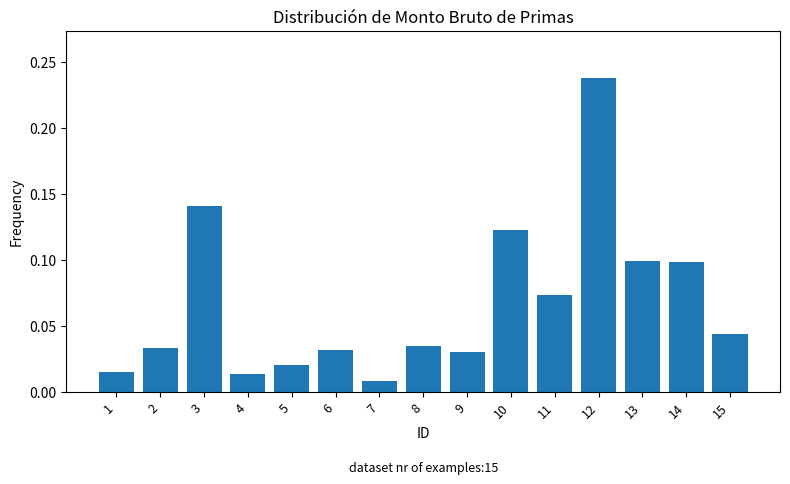

Is it true that the value at 10 is 0.2?

False